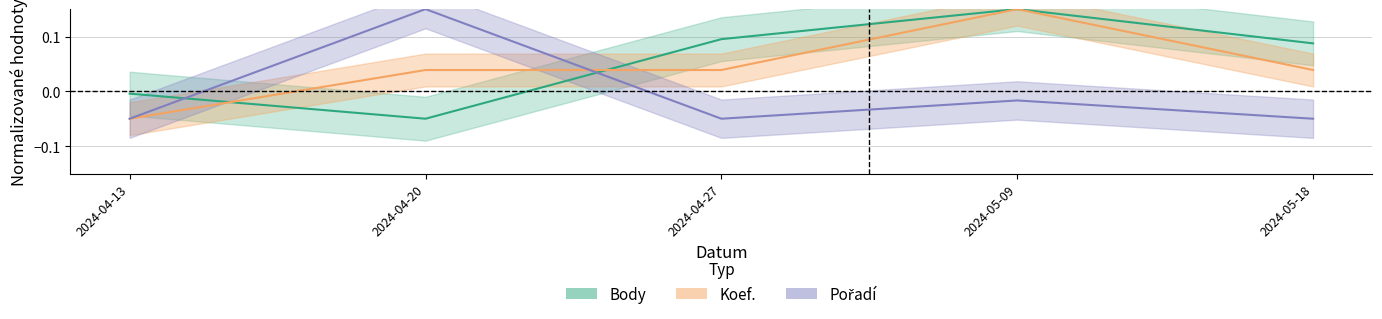

What position from the right is 2024-04-13?

5